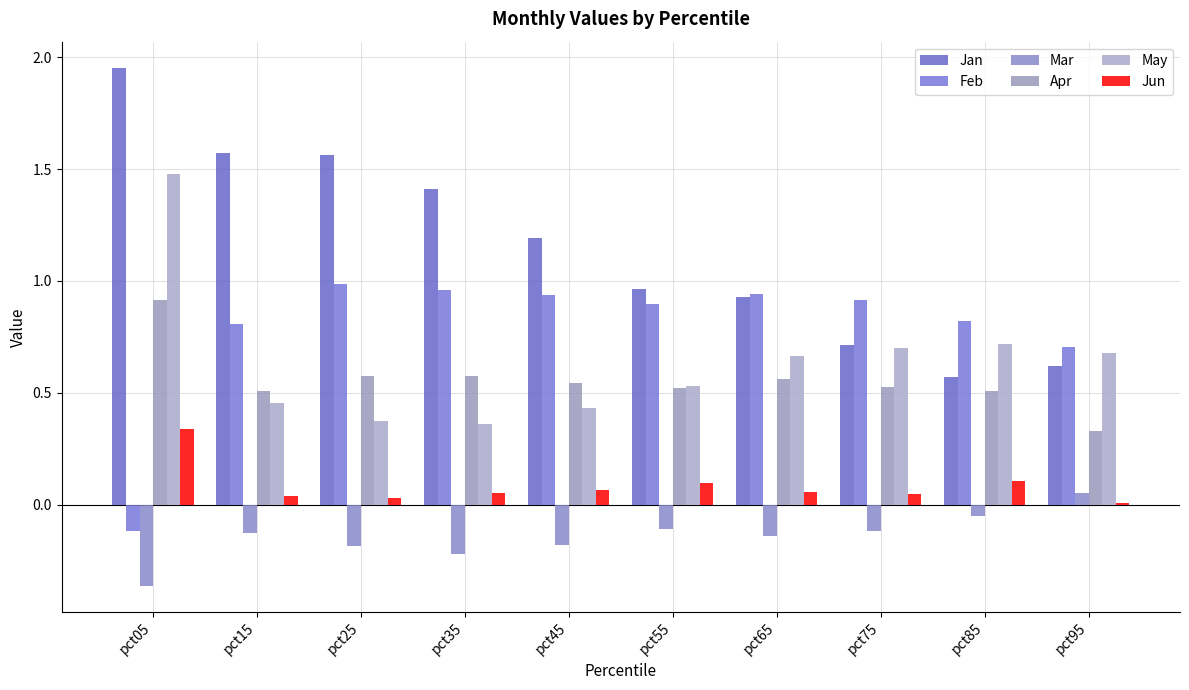

Which has a higher value, pct45 or pct75?

pct45